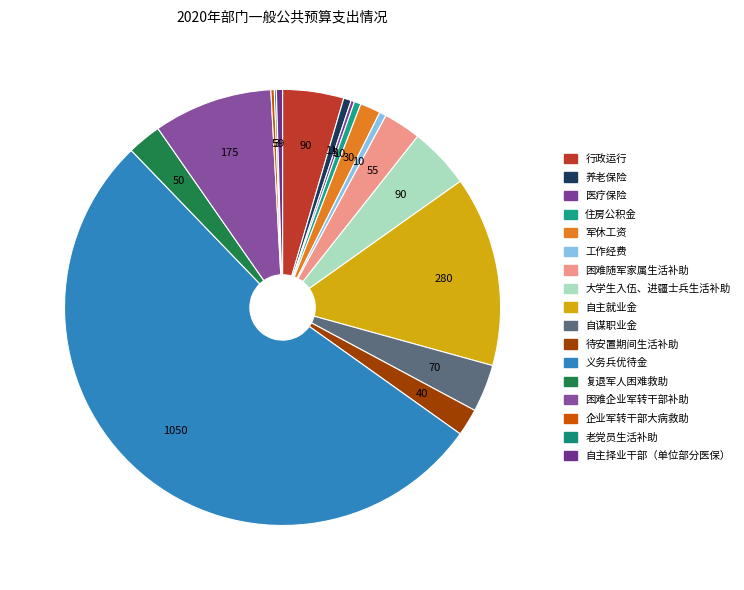

How much of the chart is everything except 住房公积金?

99.5%